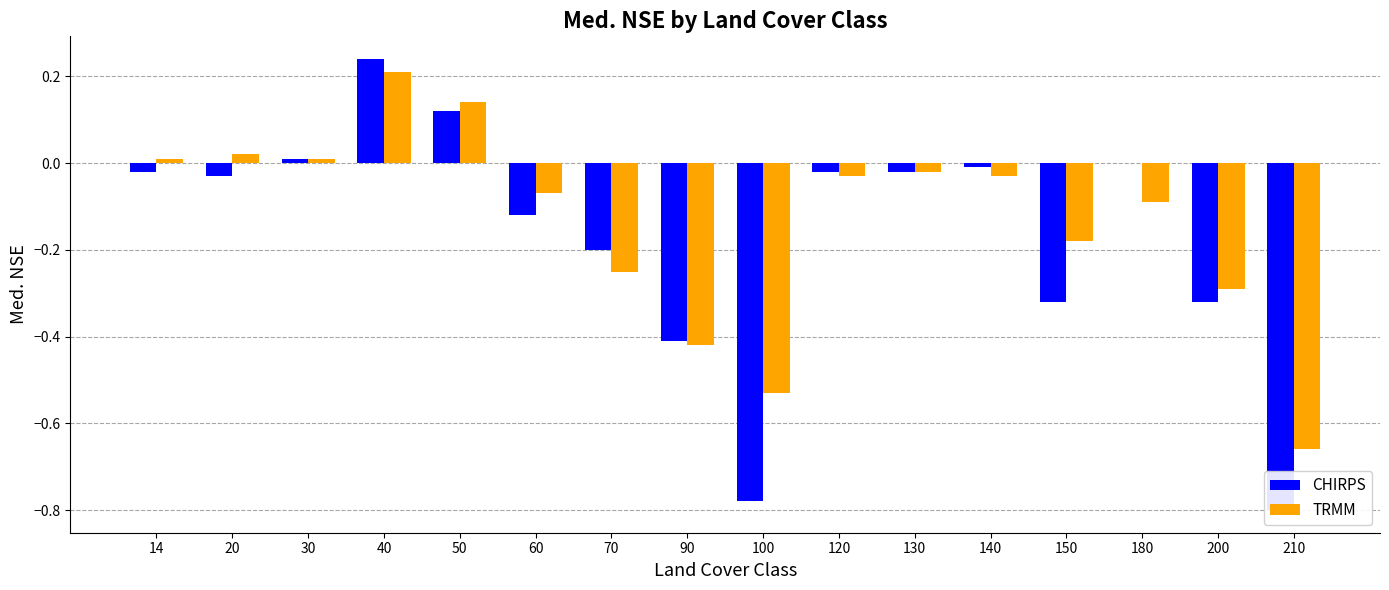

Is it true that CHIRPS equals 0.4 at 40?

False